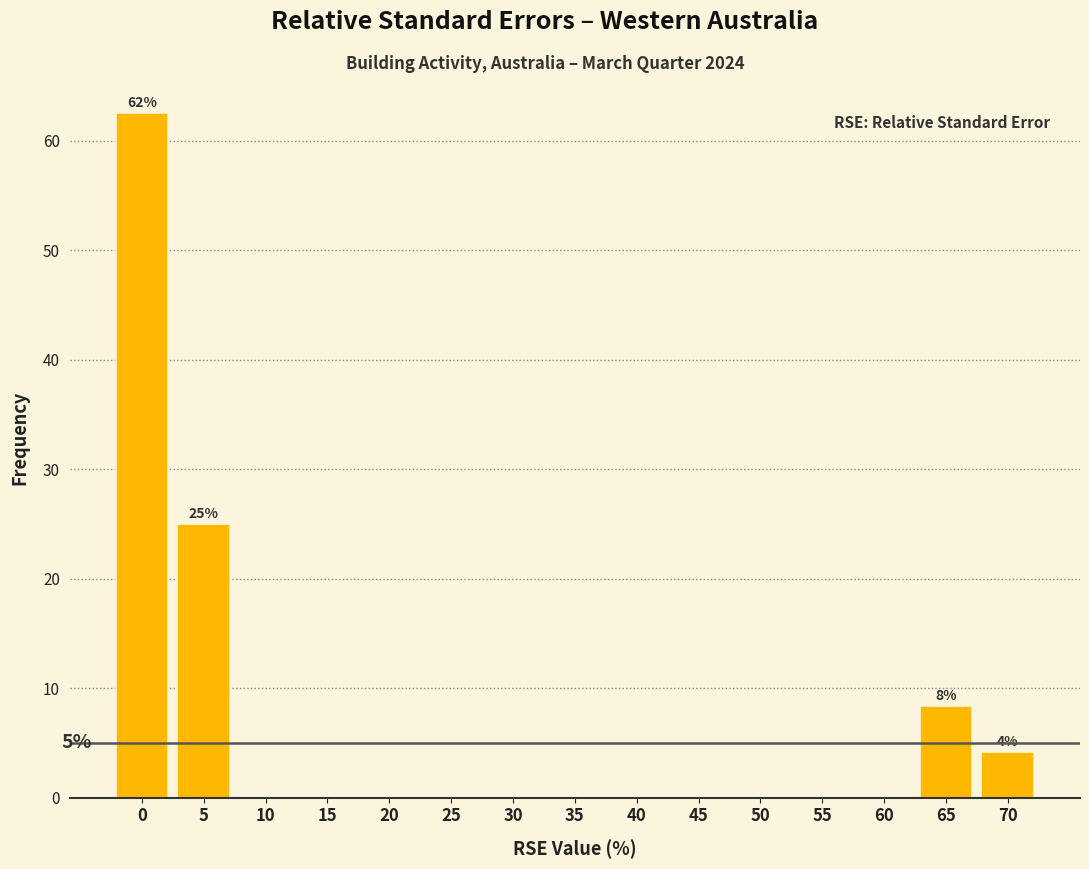

Reading right to left, extract all data points from this chart.

70=4.2	65=8.3	60=0.0	55=0.0	50=0.0	45=0.0	40=0.0	35=0.0	30=0.0	25=0.0	20=0.0	15=0.0	10=0.0	5=25.0	0=62.5